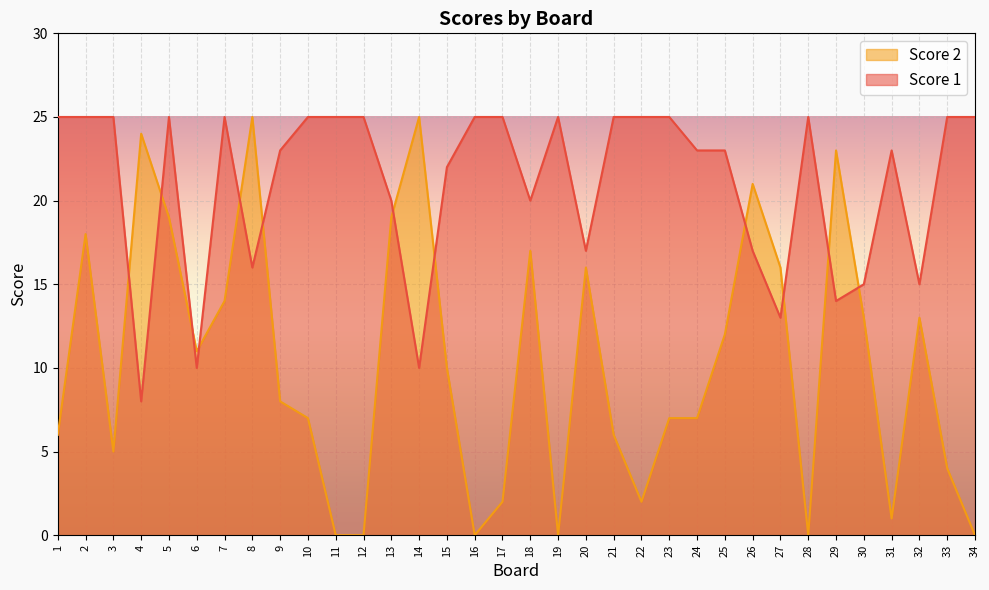

Between 16 and 24, which series saw the biggest shift?

Score 2